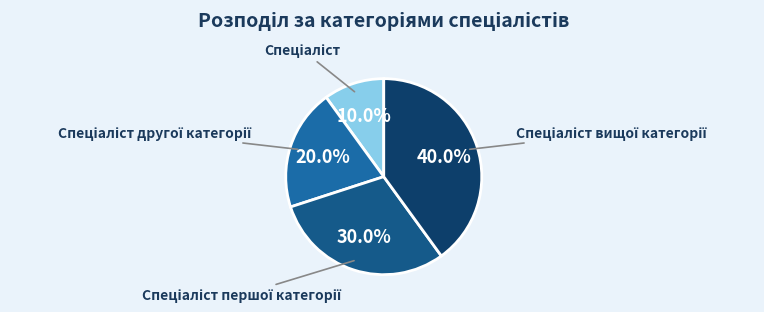

Is there any slice that represents more than half of the pie?

No